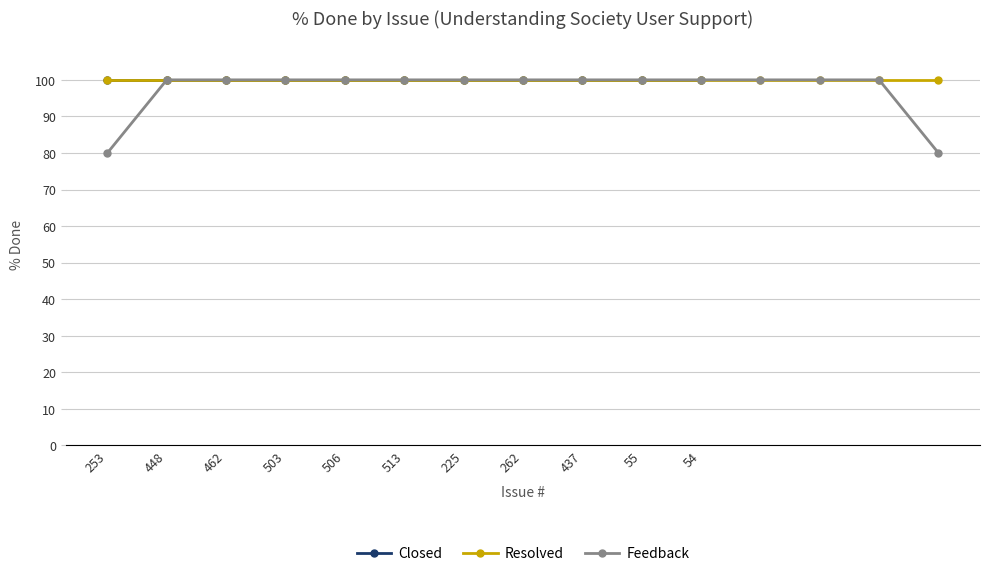

True or false: Closed has more than 1 points higher than both neighbors.

False